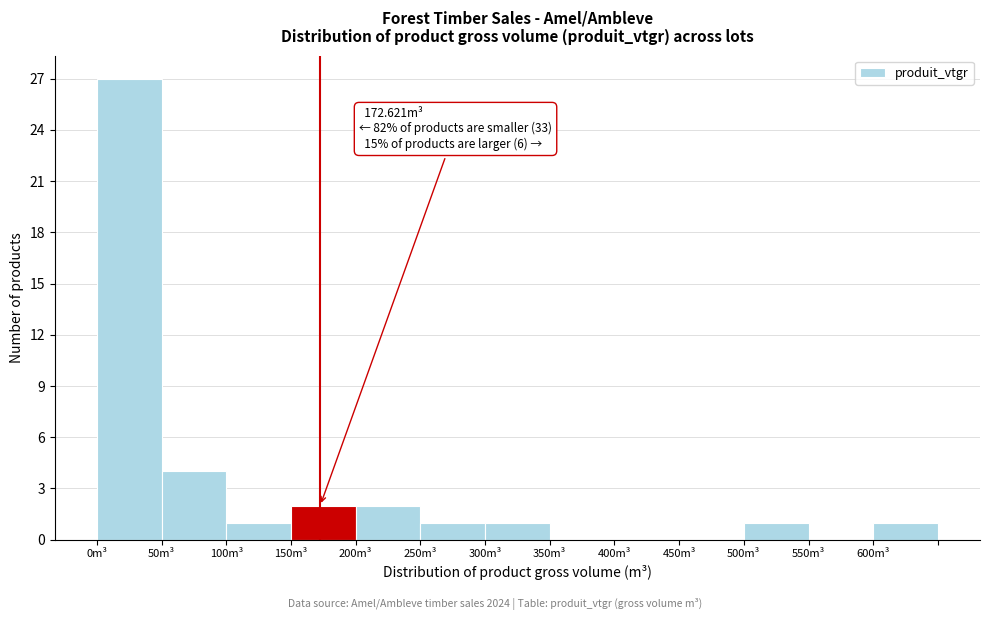

Over which range of the x-axis is the bar tallest?

0 to 50